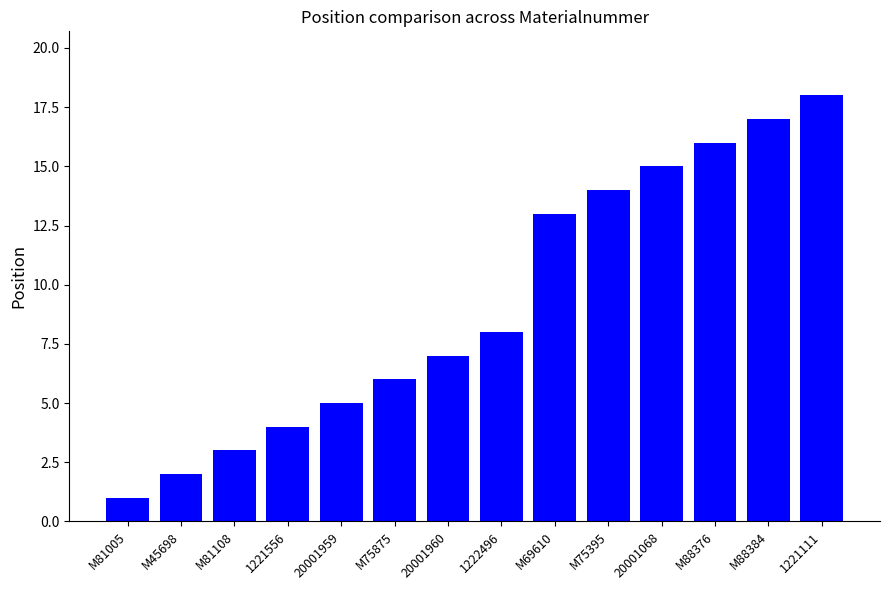

What is the minimum value shown in the chart?

1